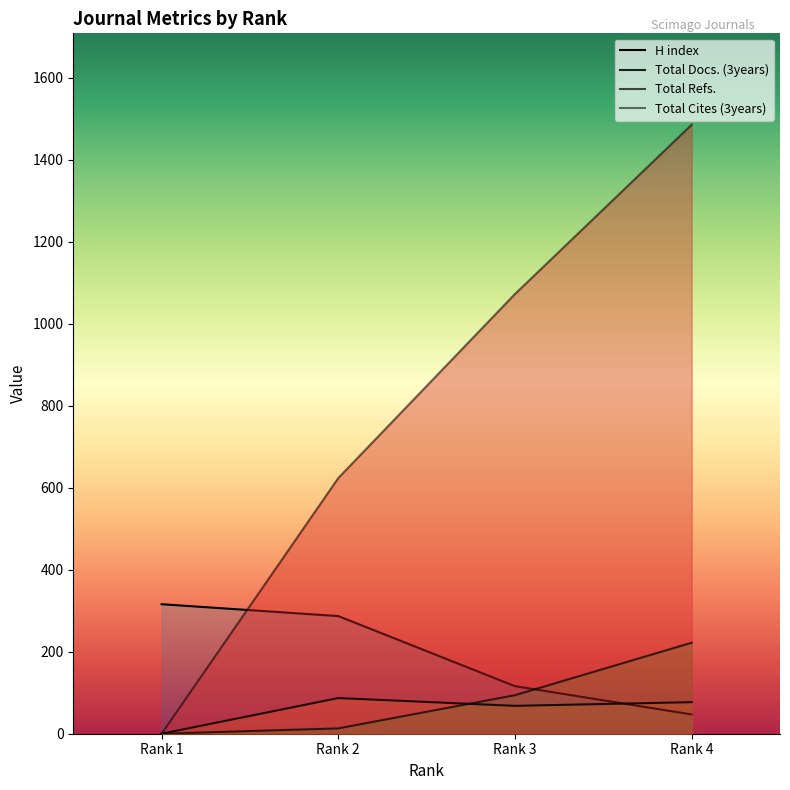

Count the number of categories in the chart.

4